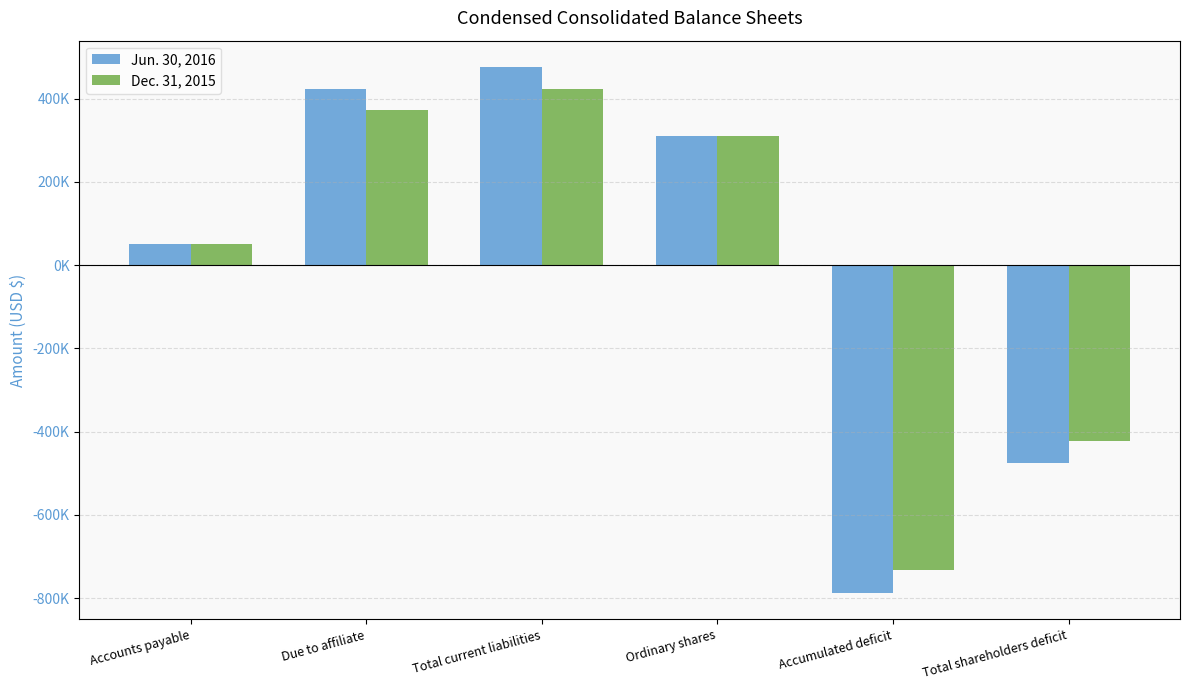

What position from the right is Accounts payable?

6